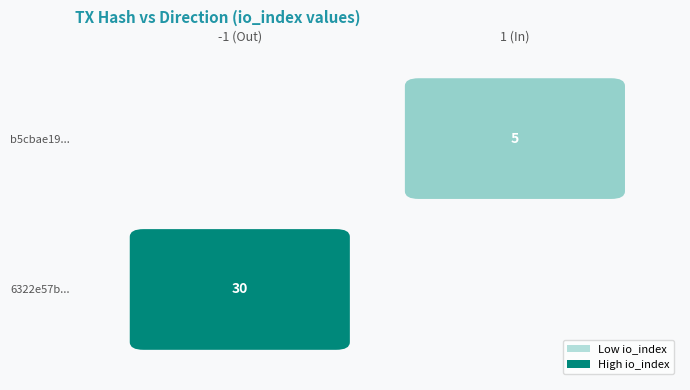

The 6322e57bc8eb5448388e172d0d954b49e10e53b series shows 54 at io_index. True or false?

False